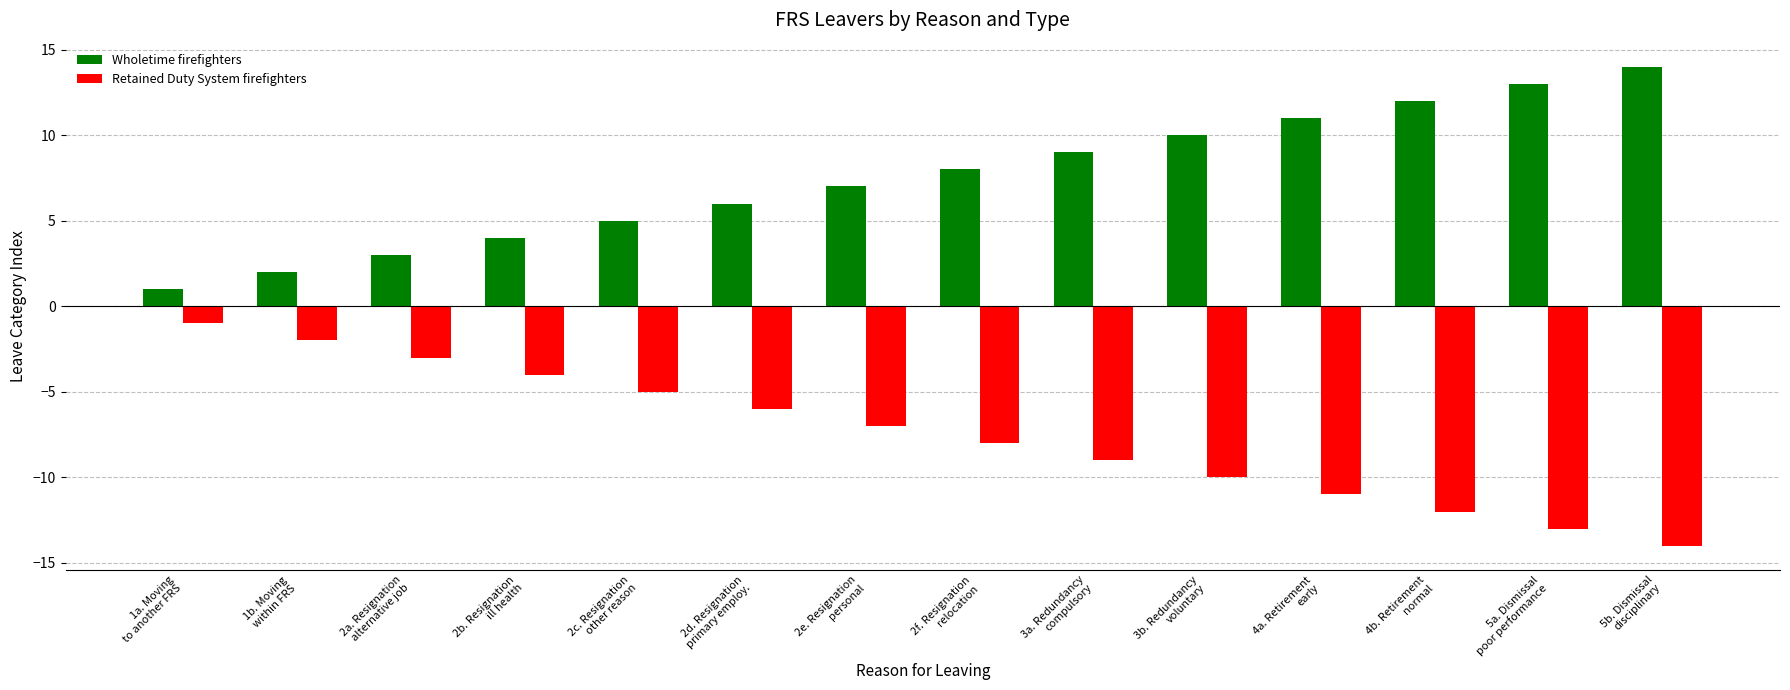

What are all the series names shown in the legend?

Wholetime firefighters, Retained Duty System firefighters